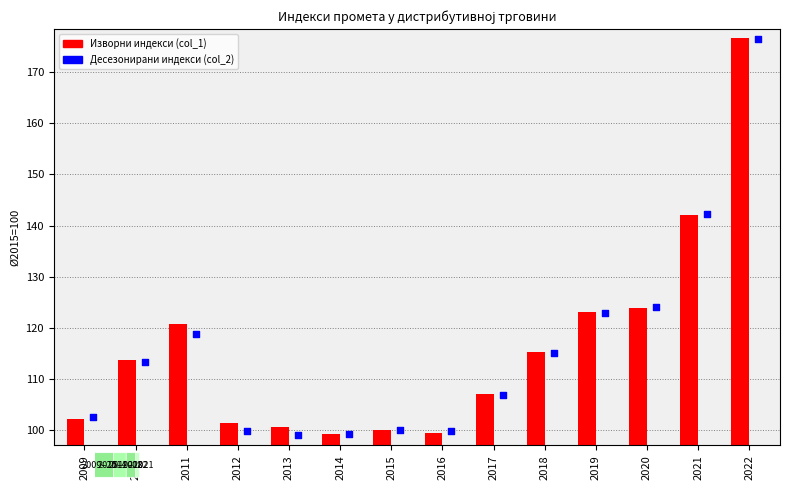

Between 2015 and 2013, which is larger?

2015